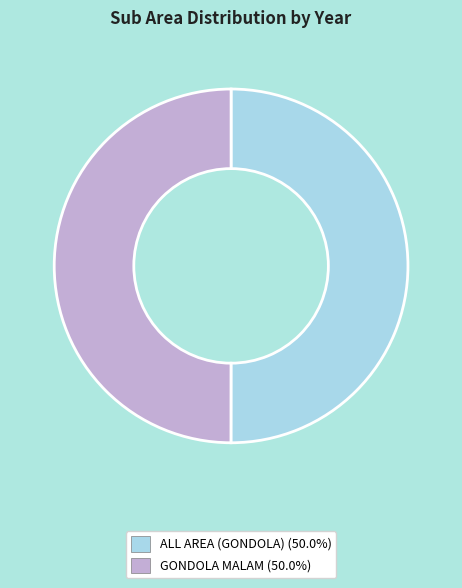

What is the ratio of the value at GONDOLA MALAM to the value at ALL AREA (GONDOLA)?

1.0